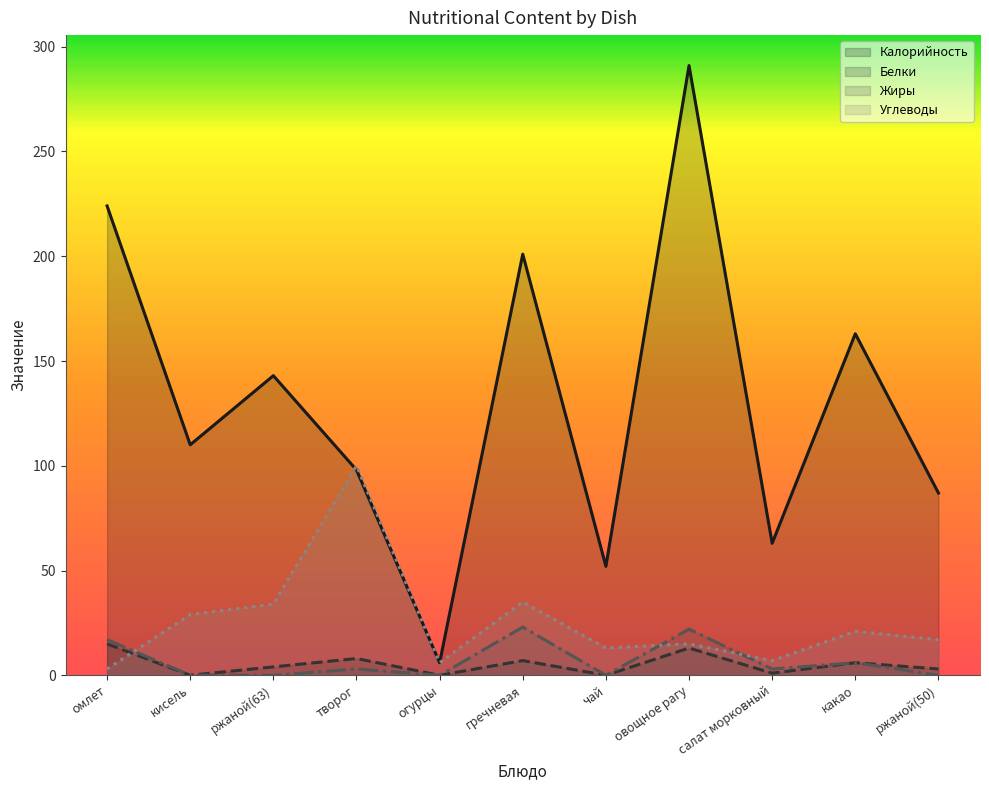

What are all the series names shown in the legend?

Калорийность, Белки, Жиры, Углеводы